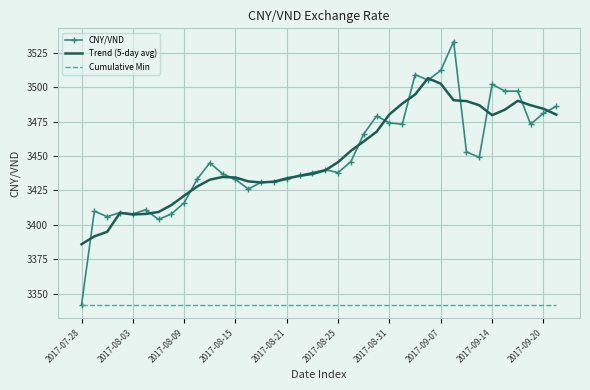

True or false: Cumulative Min and Trend (5-day avg) cross at least once.

False